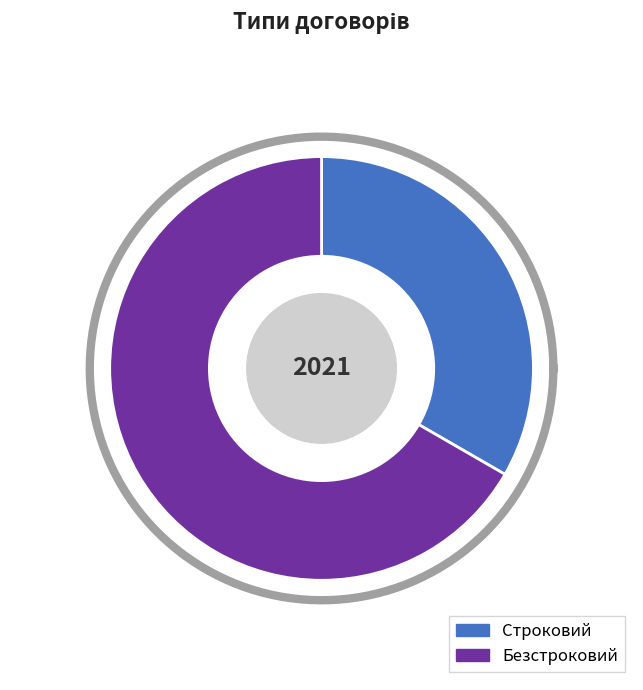

Rank the categories by value from lowest to highest.

Строковий, Безстроковий